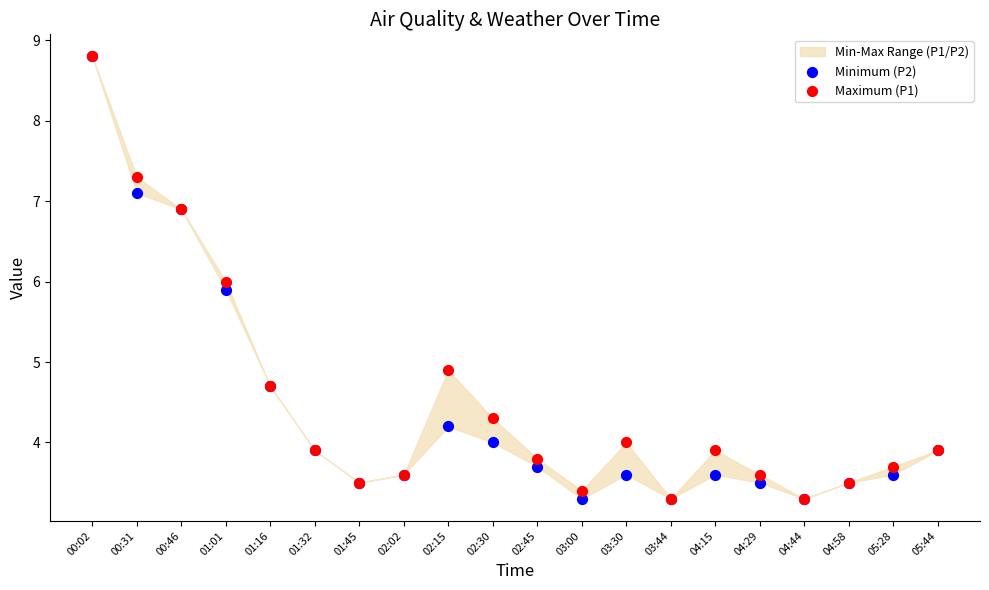

Which series contains the highest Y value?

Minimum (P2)